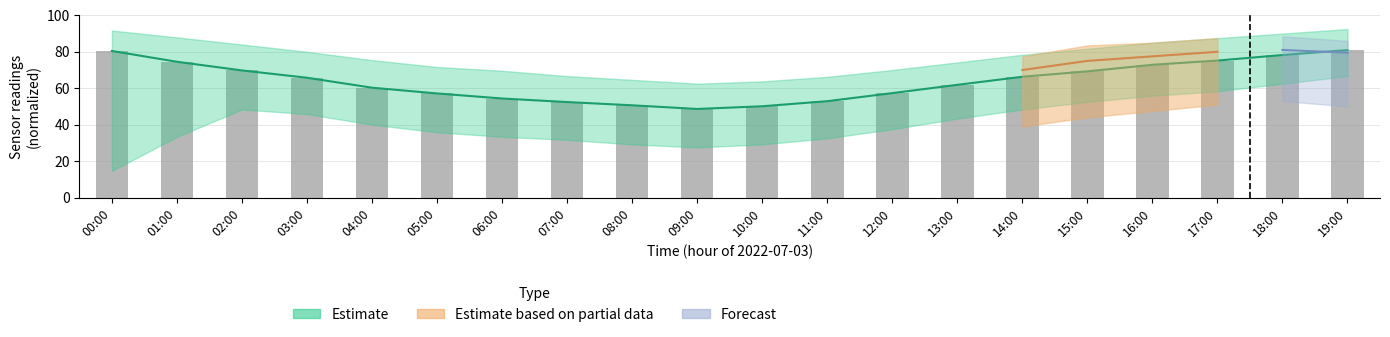

At which label is the value closest to 64?

03:00